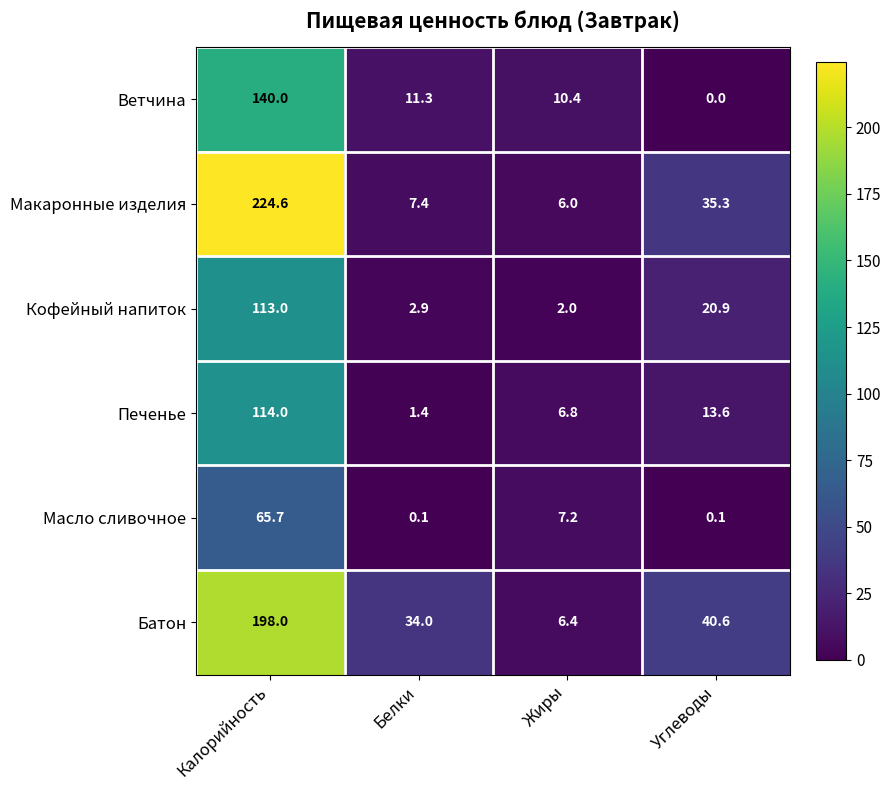

The value of Масло сливочное at Калорийность is 19.3. True or false?

False